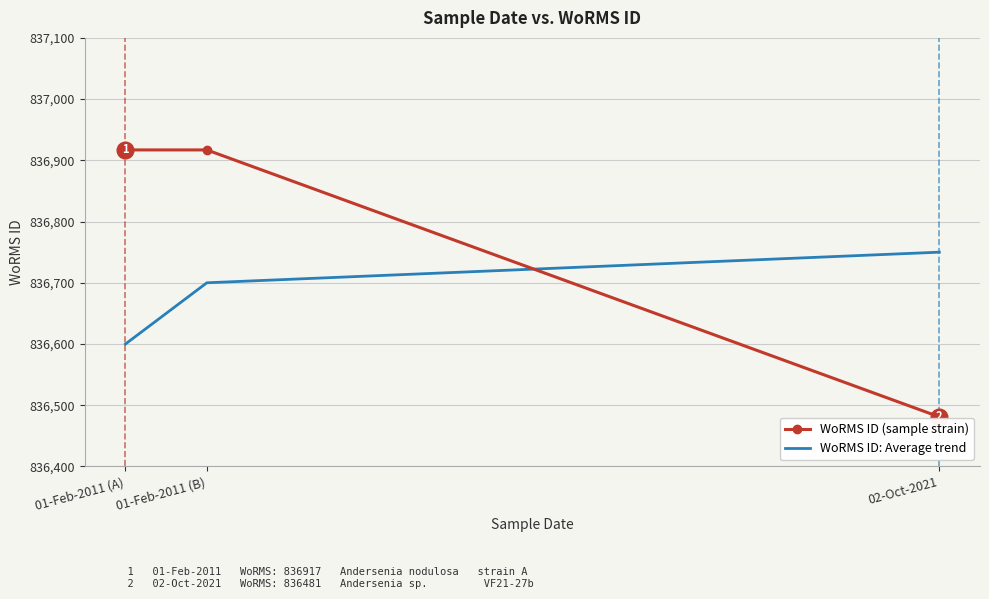

Rank the series by their average value, from highest to lowest.

WoRMS ID (sample strain), WoRMS ID: Average trend